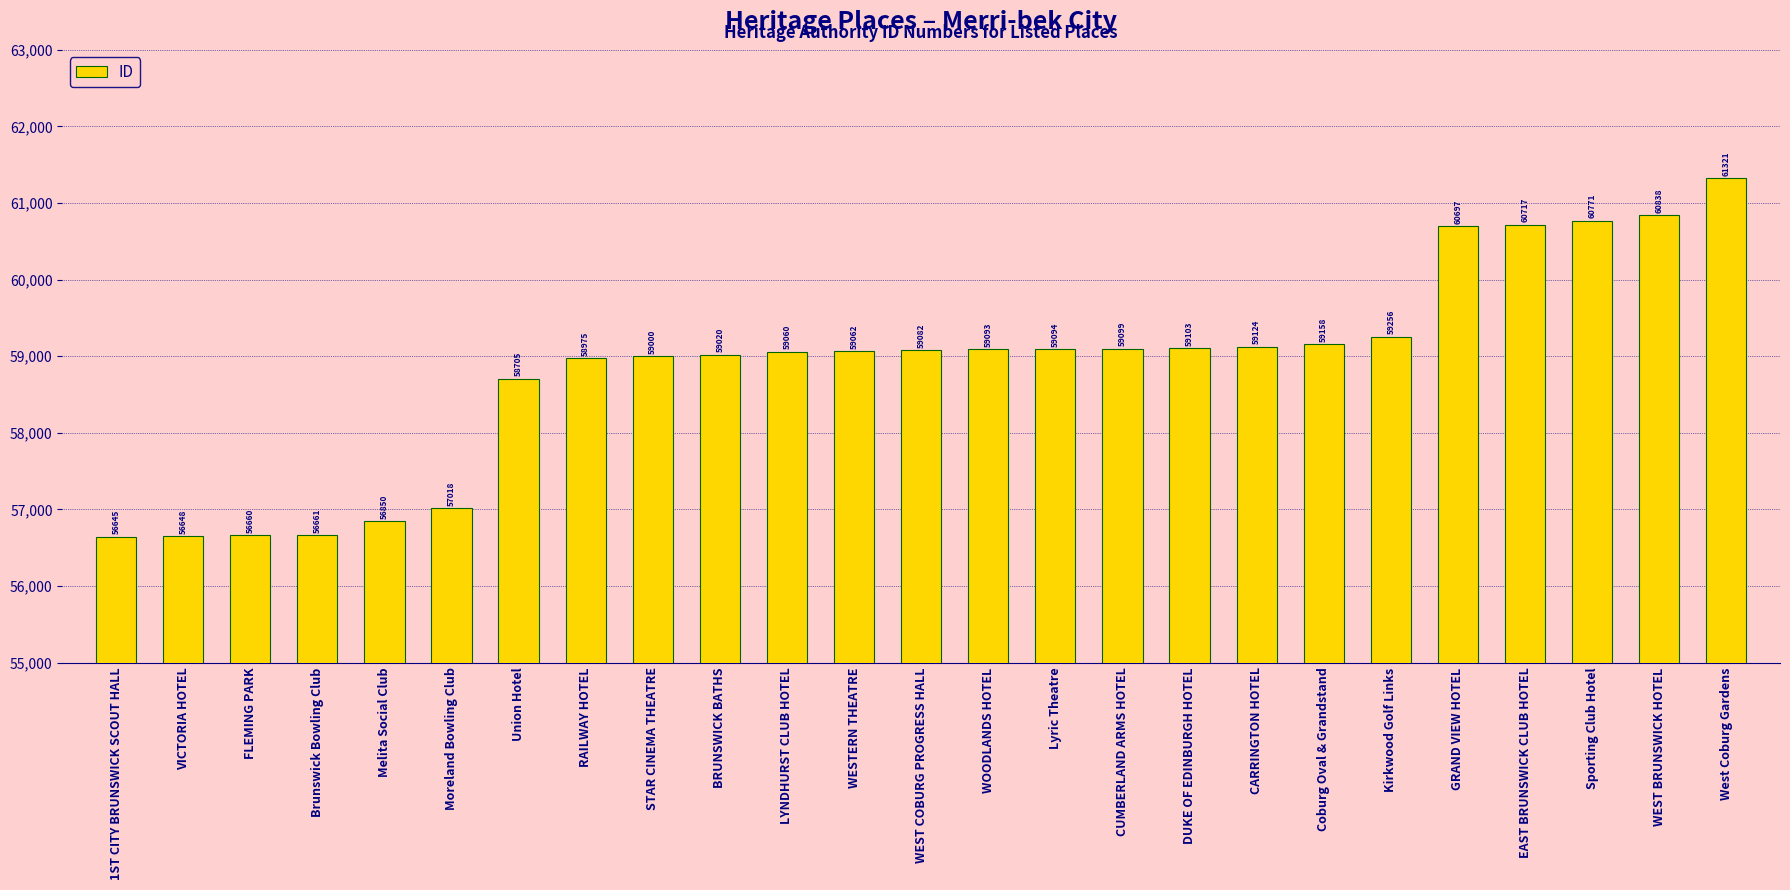

What is the minimum value shown in the chart?

56645